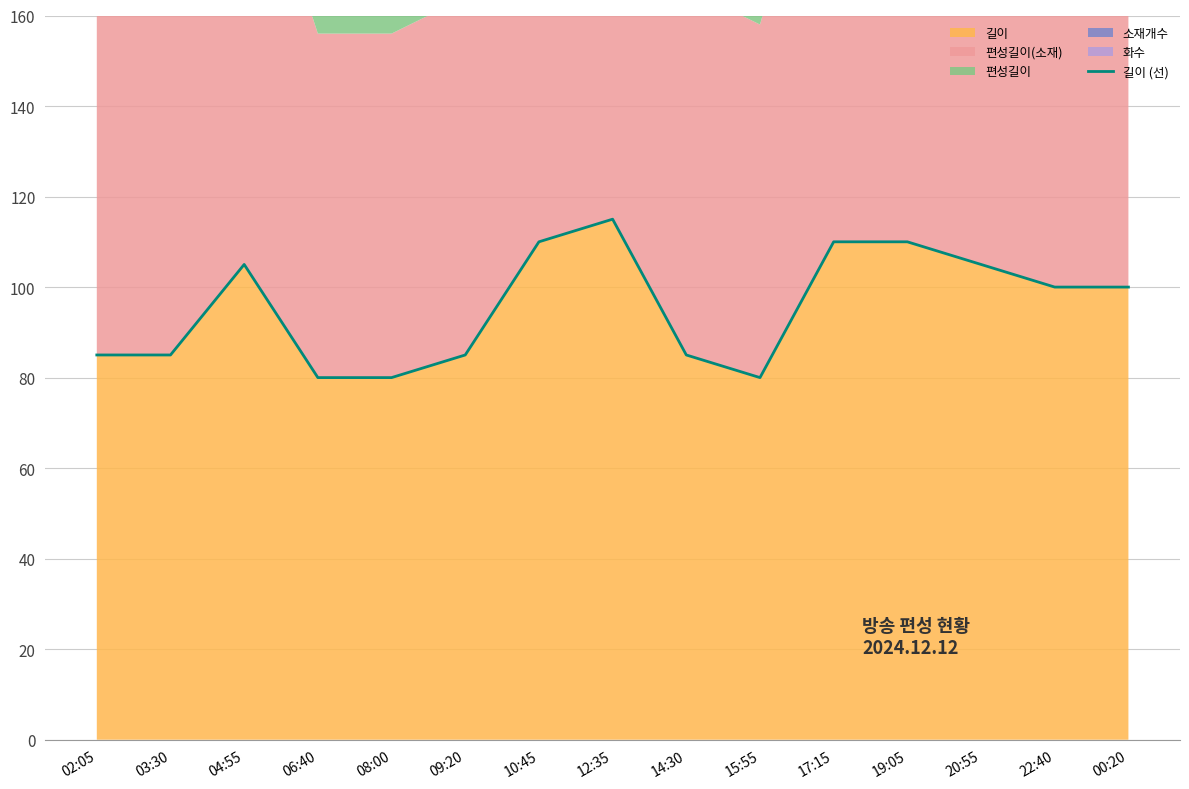

Where is the first local maximum?

04:55